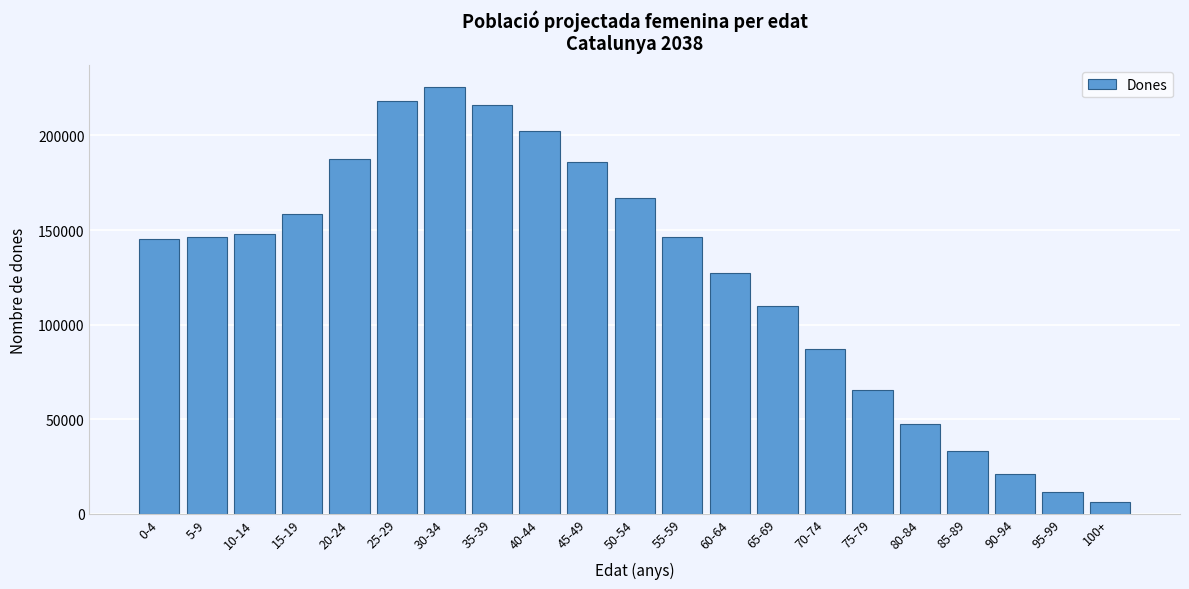

What is the approximate value at 10-14, to the nearest 100?

147900